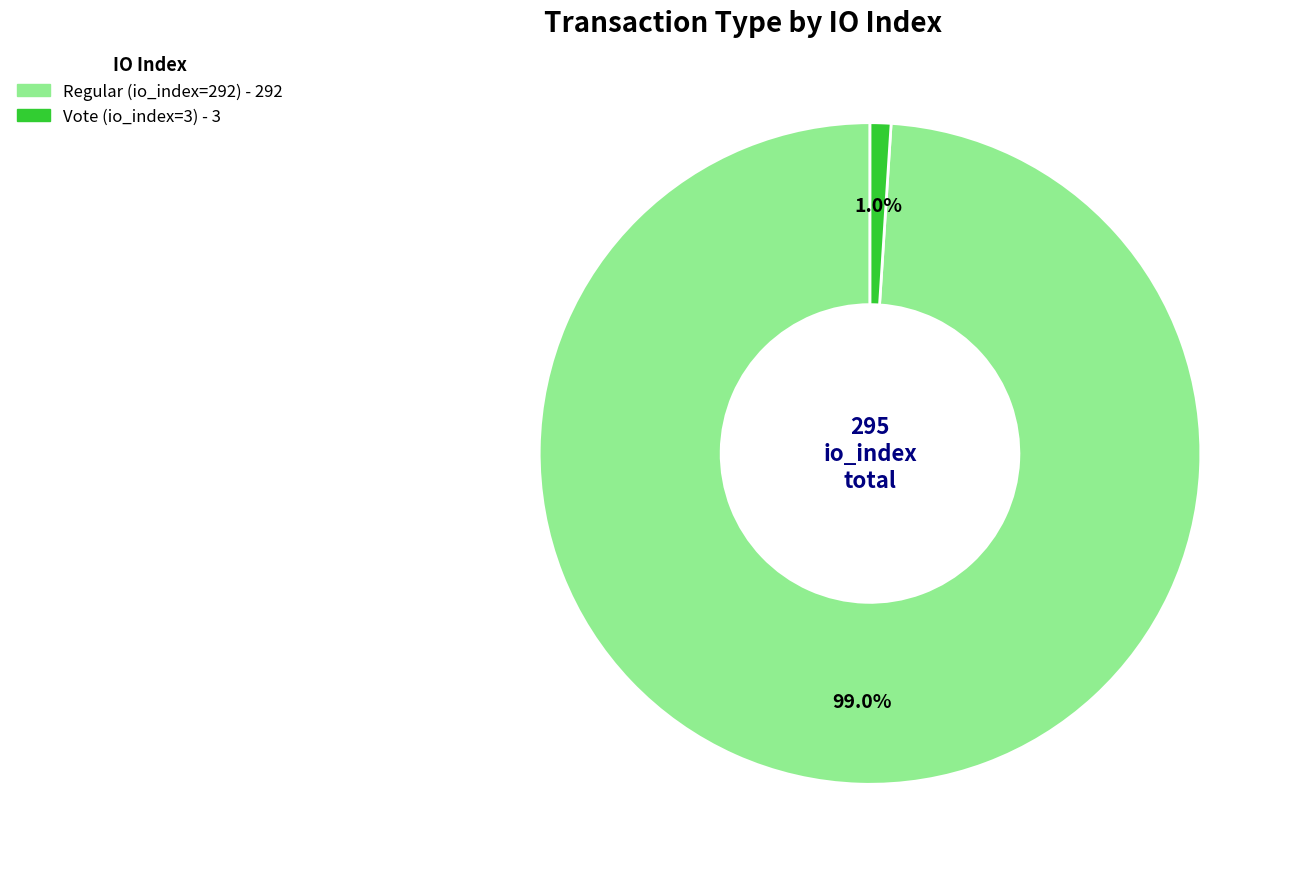

What is the smallest slice in the pie chart?

Vote (io_index=3)